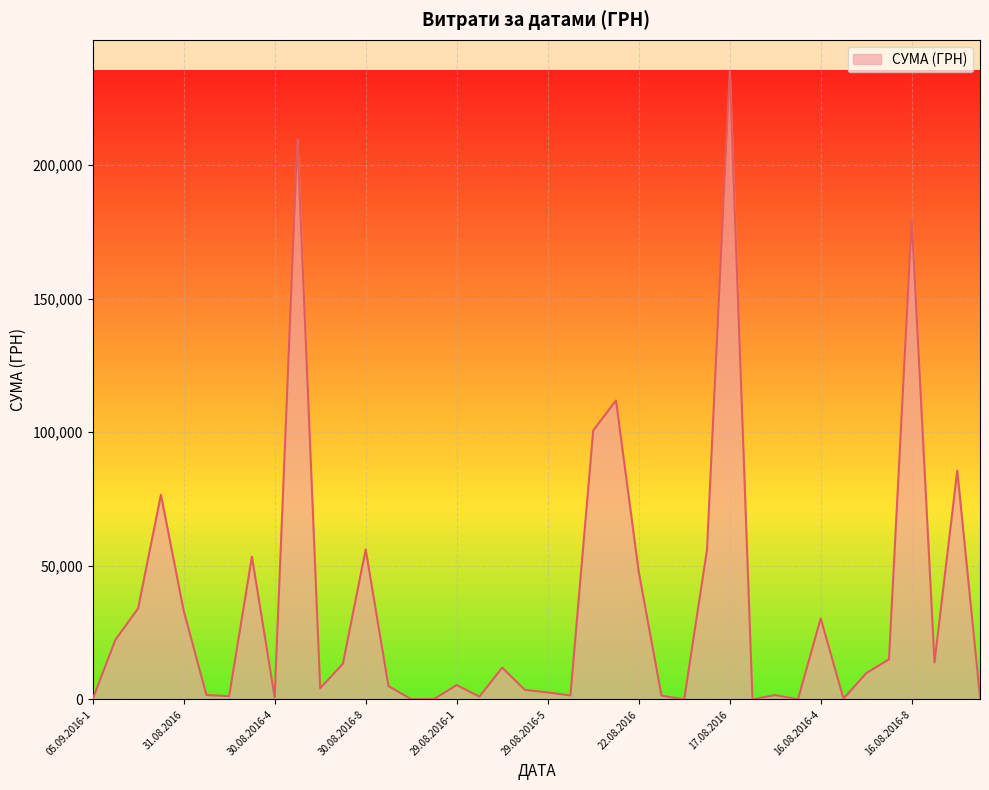

True or false: there are more than 2 points higher than both neighbors.

True